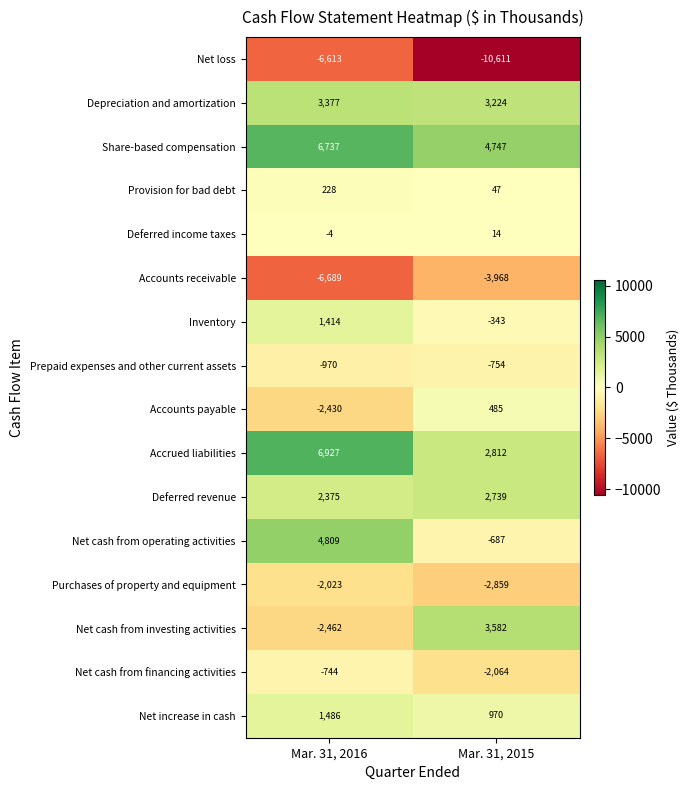

Where is Accrued liabilities nearest to the value 4869?

Mar. 31, 2015